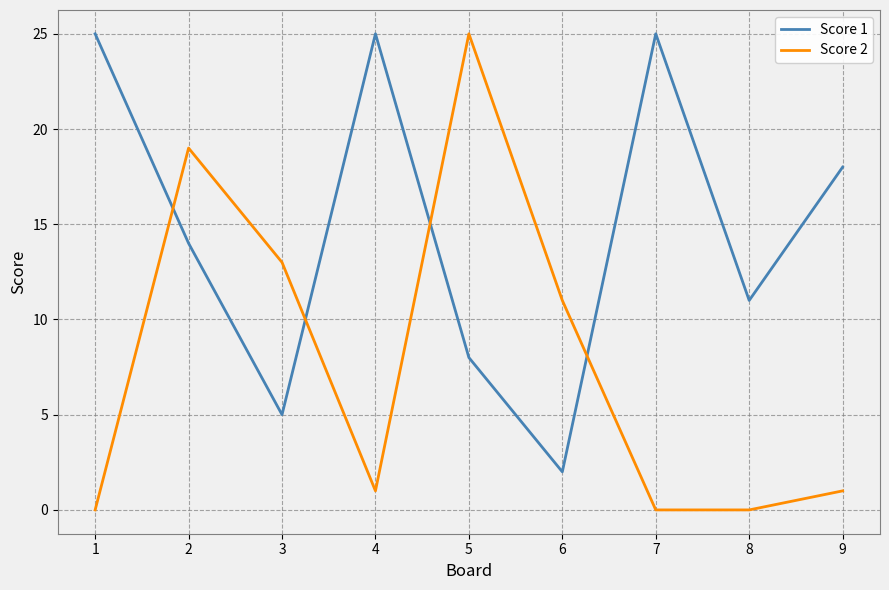

Which series has the largest total across all categories?

Score 1